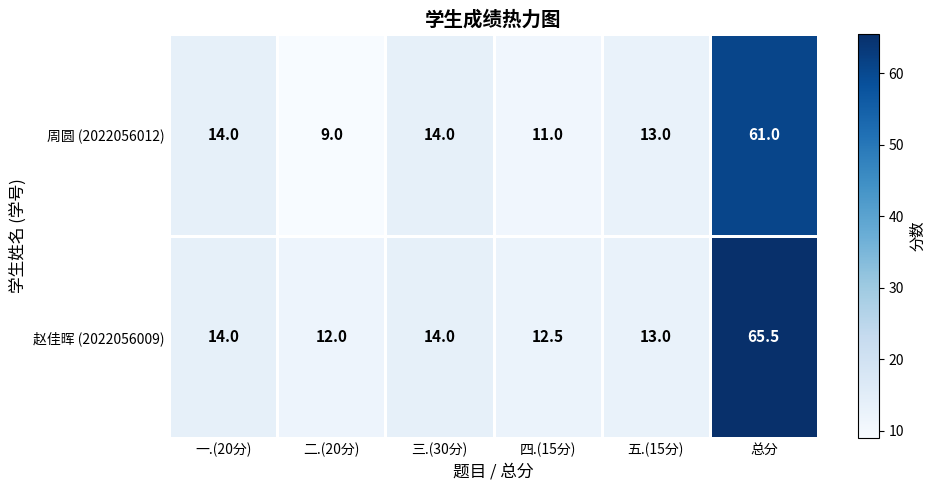

What is the spread (max minus min) of values at 总分?

4.5